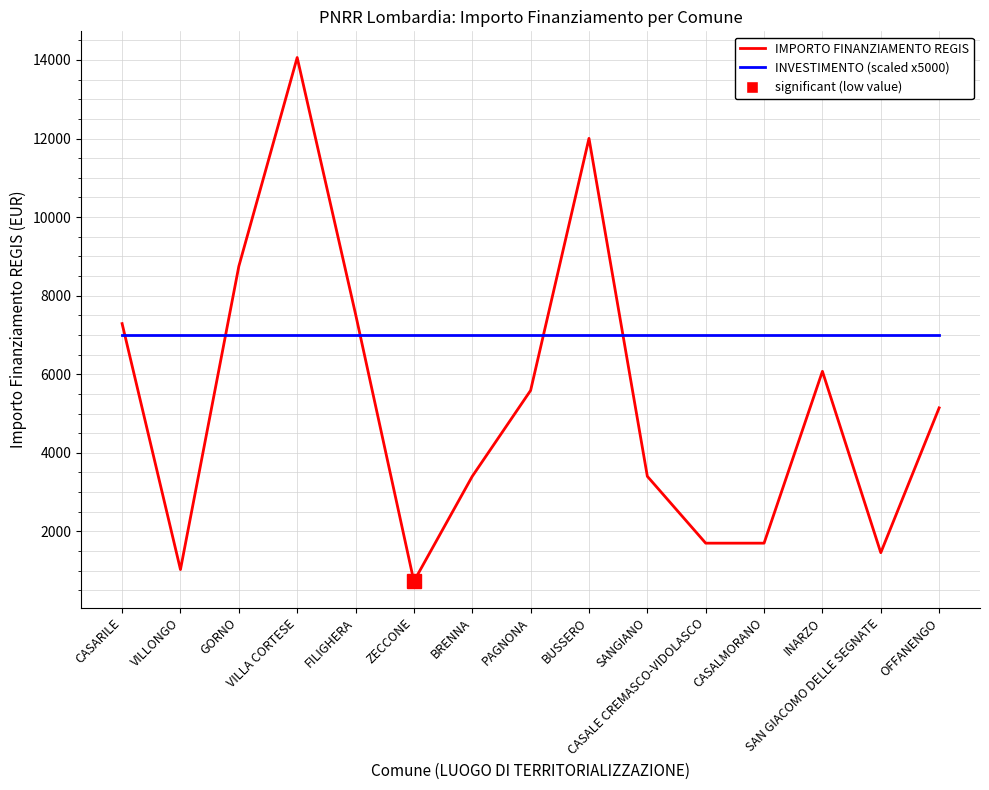

Reading left to right, transcribe all the data shown in this chart.

IMPORTO FINANZIAMENTO REGIS: CASARILE=7290	VILLONGO=1029	GORNO=8748	VILLA CORTESE=14063	FILIGHERA=7533	ZECCONE=729	BRENNA=3402	PAGNONA=5589	BUSSERO=12005	SANGIANO=3402	CASALE CREMASCO-VIDOLASCO=1701	CASALMORANO=1701	INARZO=6075	SAN GIACOMO DELLE SEGNATE=1458	OFFANENGO=5145
INVESTIMENTO (scaled x5000): CASARILE=7000	VILLONGO=7000	GORNO=7000	VILLA CORTESE=7000	FILIGHERA=7000	ZECCONE=7000	BRENNA=7000	PAGNONA=7000	BUSSERO=7000	SANGIANO=7000	CASALE CREMASCO-VIDOLASCO=7000	CASALMORANO=7000	INARZO=7000	SAN GIACOMO DELLE SEGNATE=7000	OFFANENGO=7000